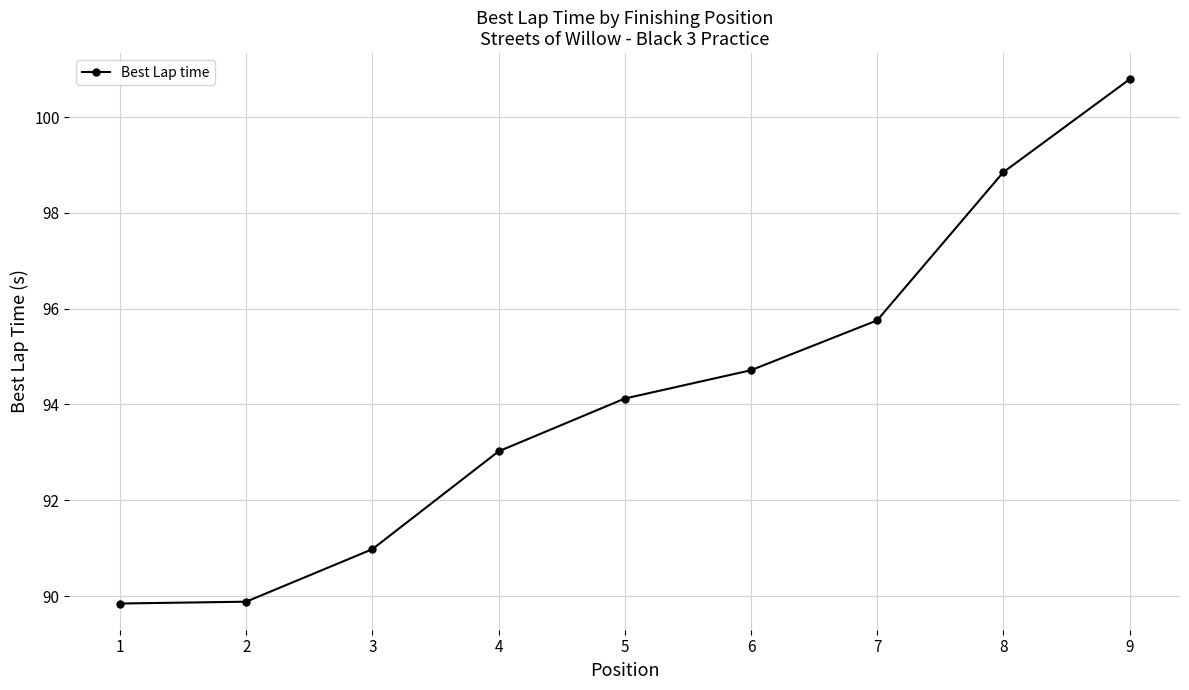

Where is the data nearest to the value 95?

6